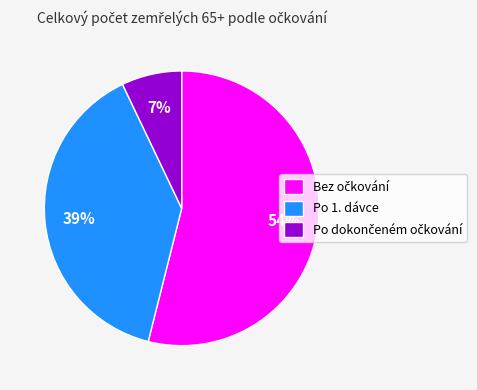

To the nearest percent, what is the average slice percentage?

33%